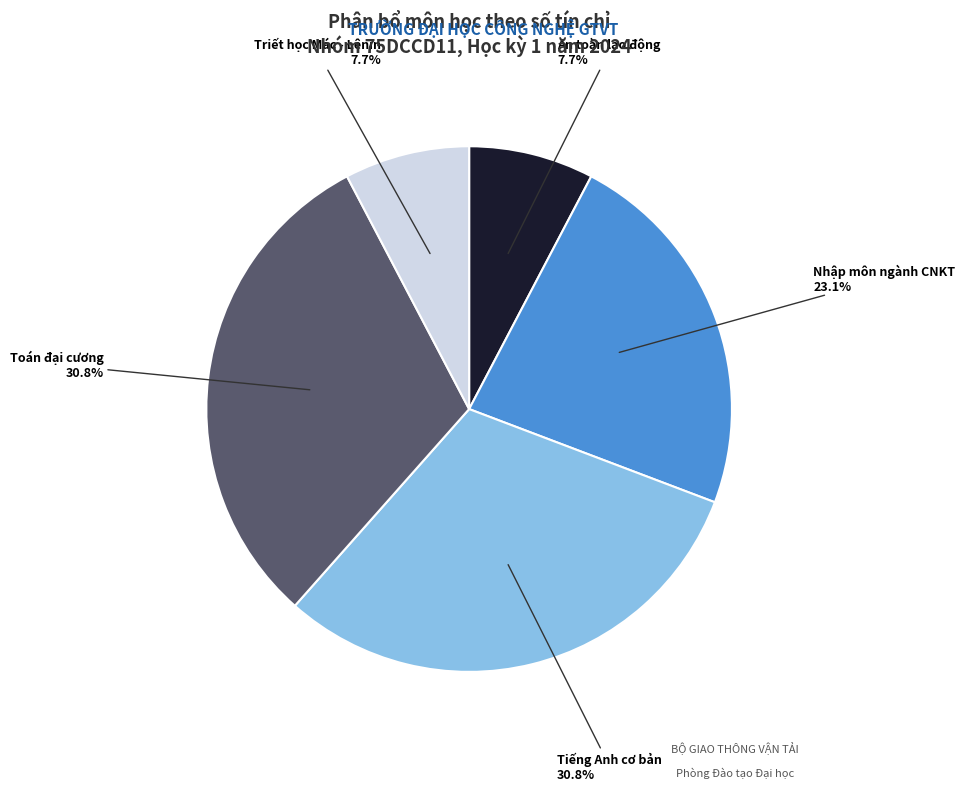

Does Toán đại cương represent more than half of the total?

No